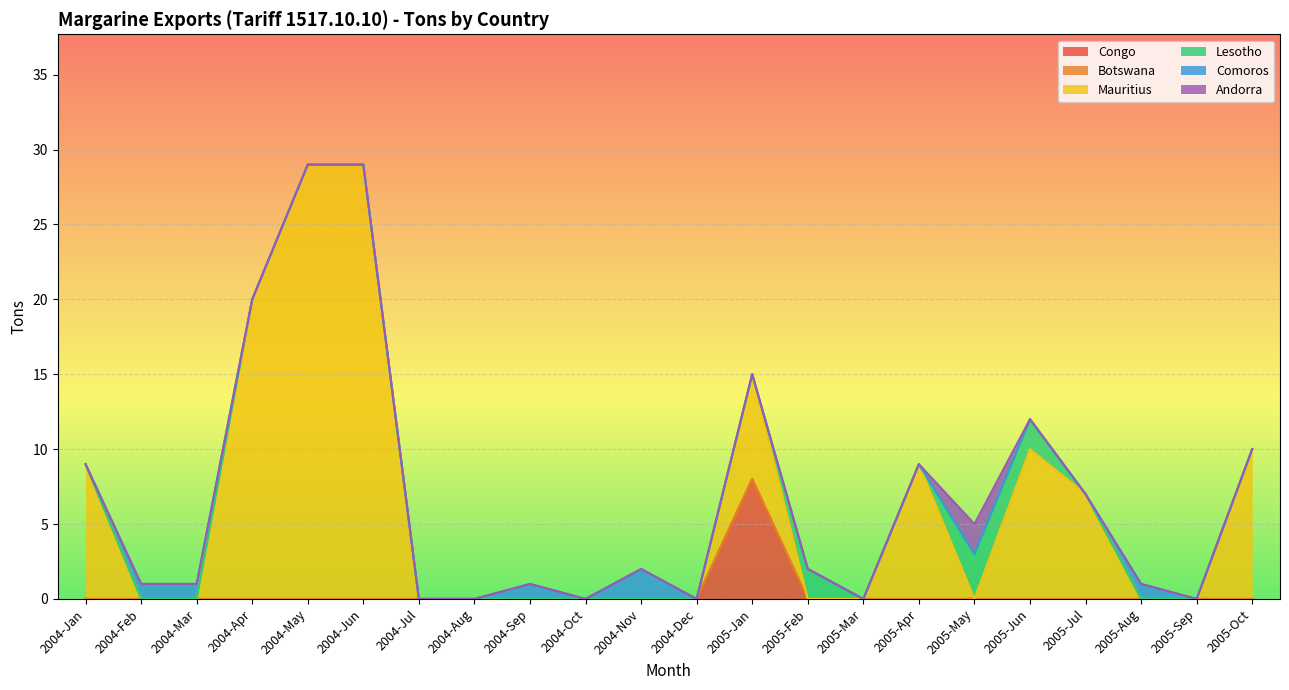

What are all the series names shown in the legend?

Congo, Botswana, Mauritius, Lesotho, Comoros, Andorra